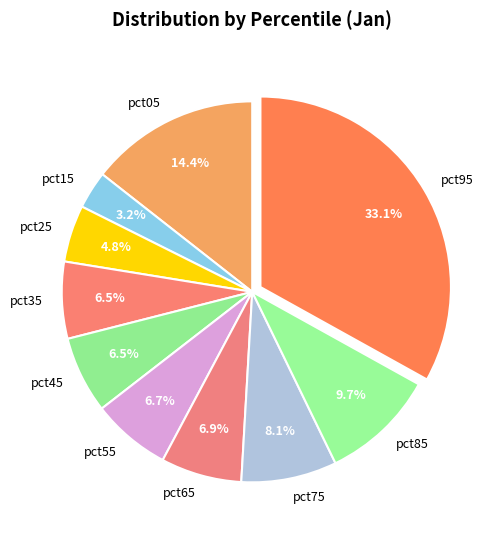

Is pct45 the majority of the pie?

No